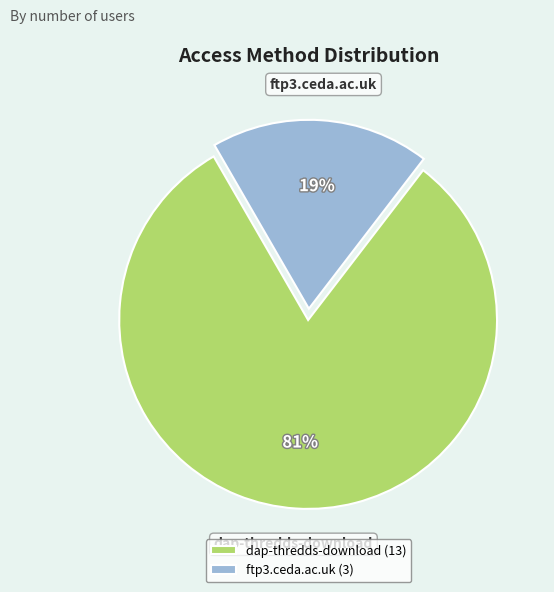

Count the number of slices in the pie.

2